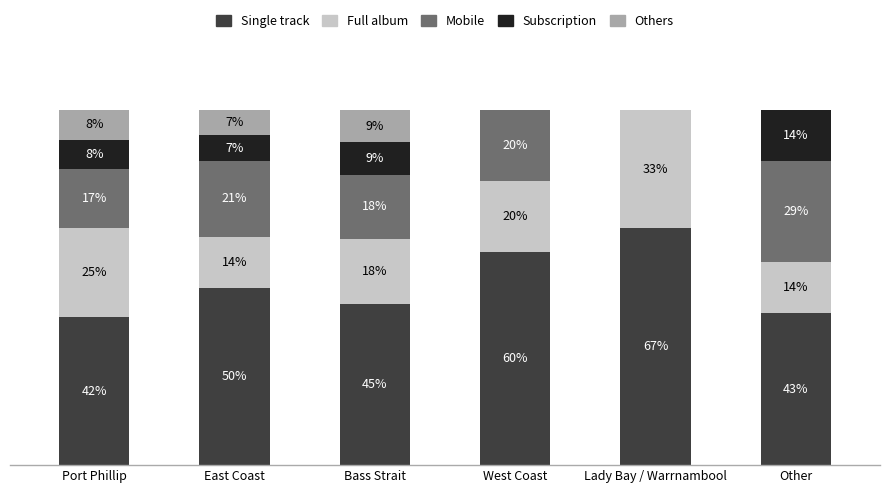

Where is Subscription nearest to the value 7?

East Coast